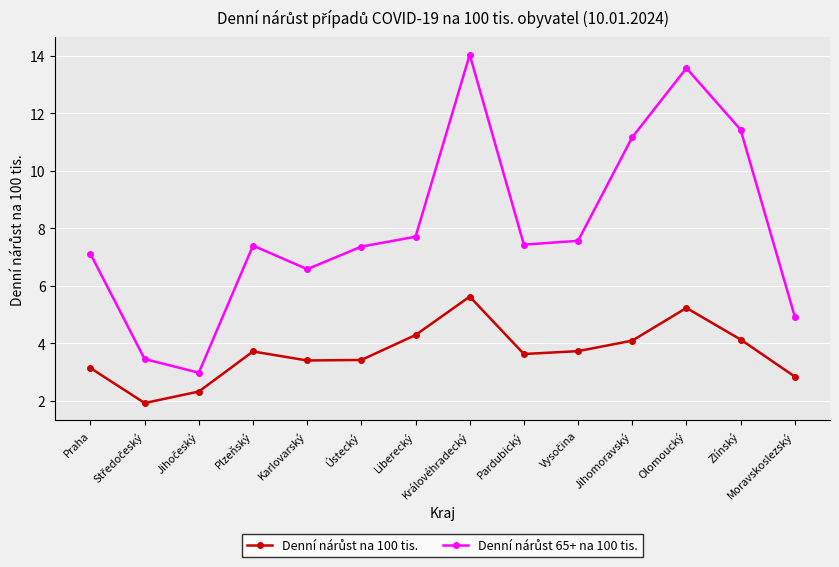

What is the label of the 12th point from the left?

Olomoucký